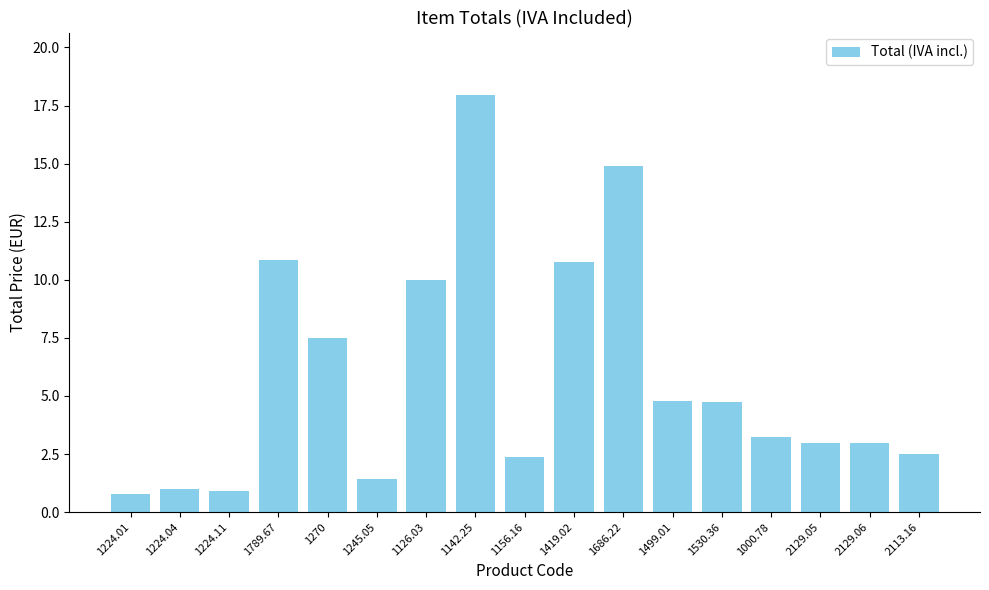

What is the difference between the maximum and minimum values?

17.2